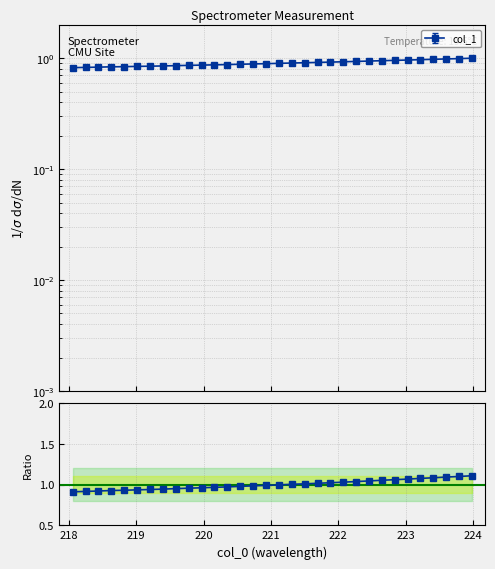

Does the chart have visible grid lines?

Yes